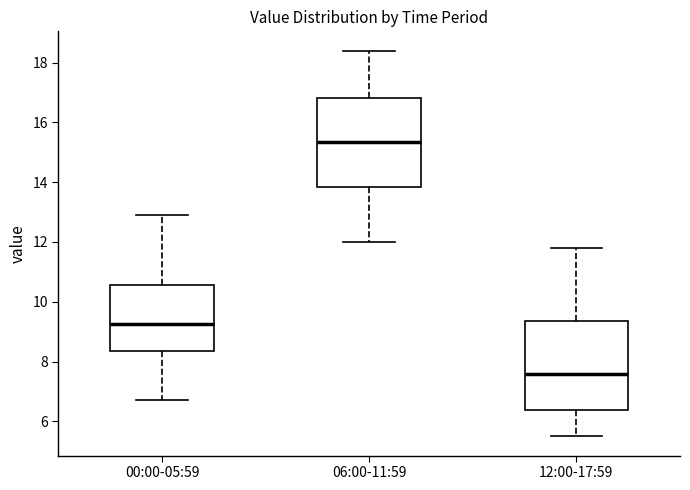

Reading left to right, transcribe this box plot: for each box, give where its median line is, the range the box spans, and where its two whiskers end, as read against the y-axis. The values are not printed on the chart, so give them approximately, as read against the axis.

00:00-05:59: median 9.2, box 8.4 to 10.6, whiskers 6.8 to 13.0
06:00-11:59: median 15.4, box 13.8 to 16.8, whiskers 12.0 to 18.4
12:00-17:59: median 7.6, box 6.4 to 9.4, whiskers 5.6 to 11.8